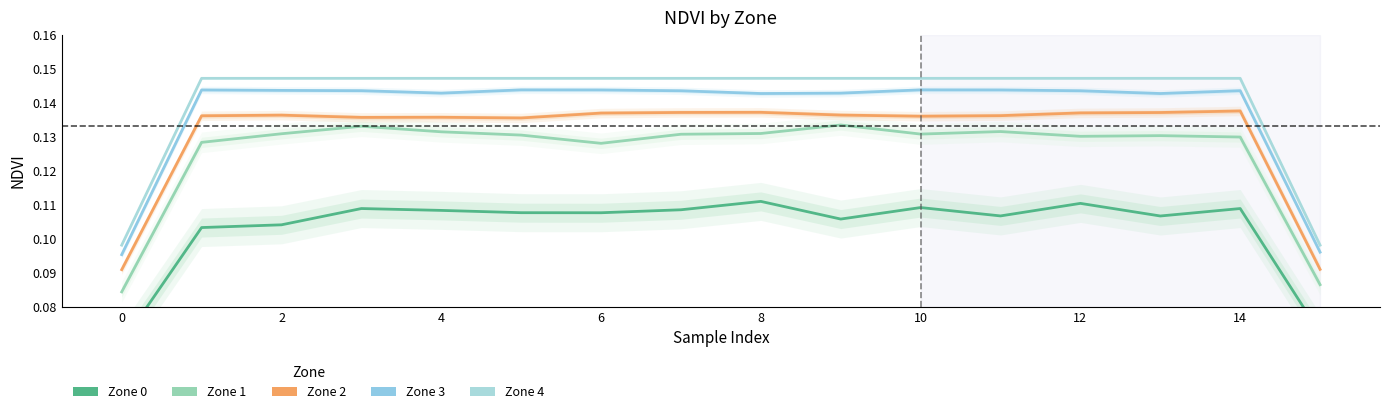

Does the chart display data point markers on the line(s)?

No